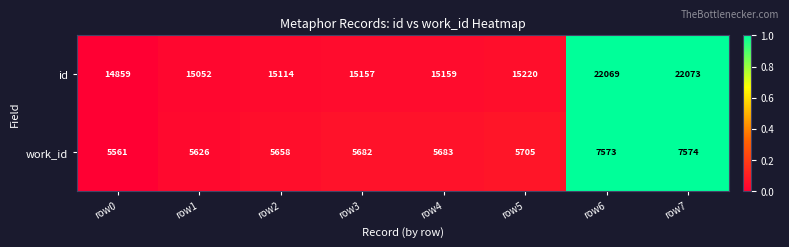

Which series has the largest range (max minus min)?

id